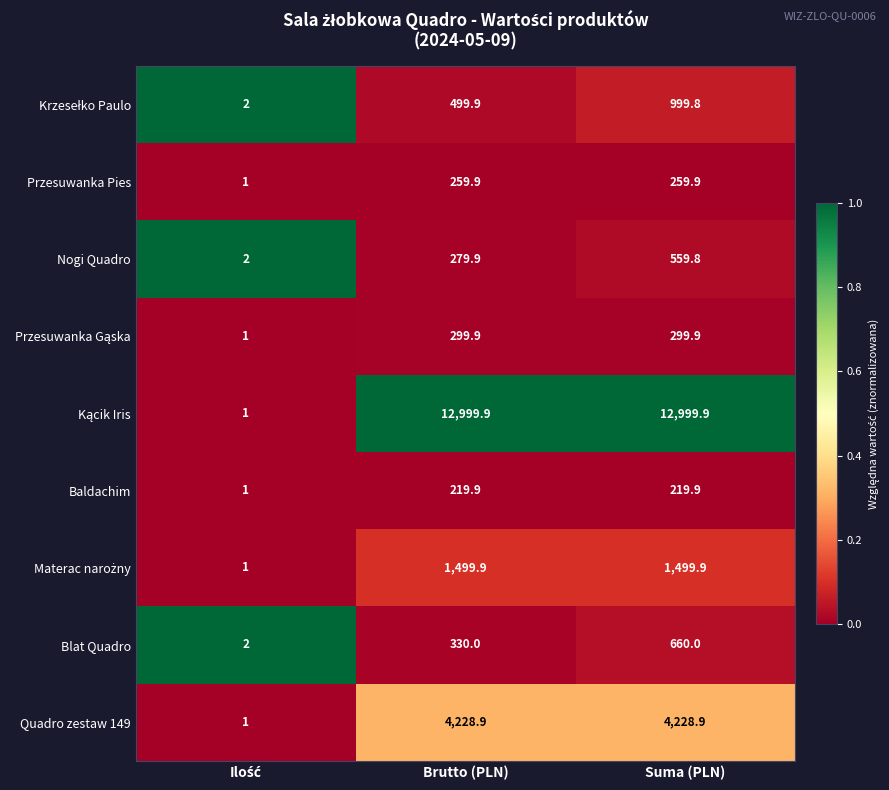

Where does the Quadro zestaw 149 series first go above 4228?

Brutto (PLN)